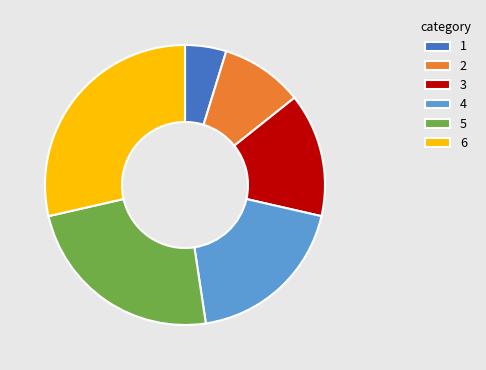

Which slice is the smallest?

1